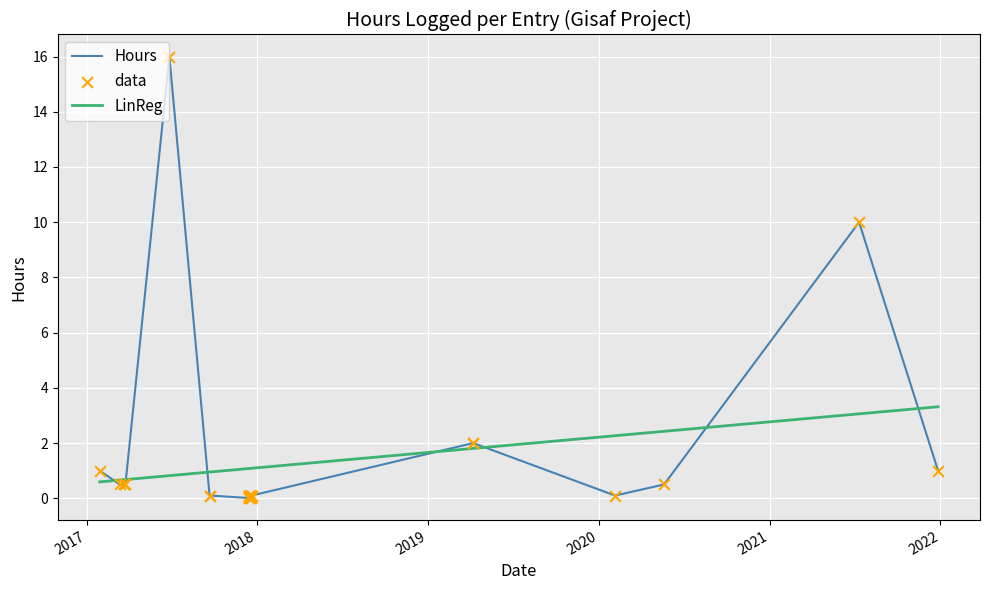

Which series has the largest total across all categories?

Hours